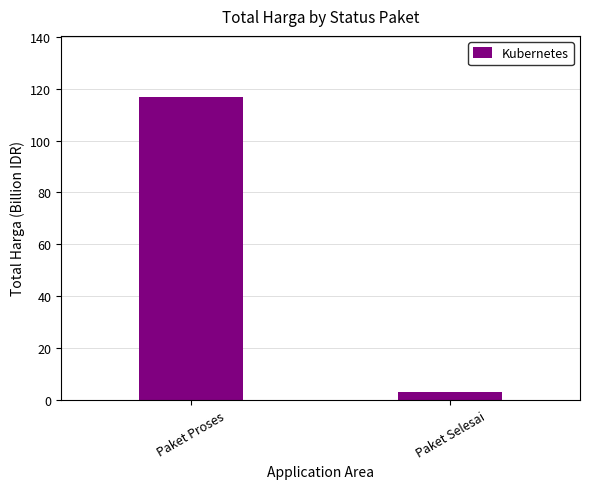

How many series are shown in this chart?

1